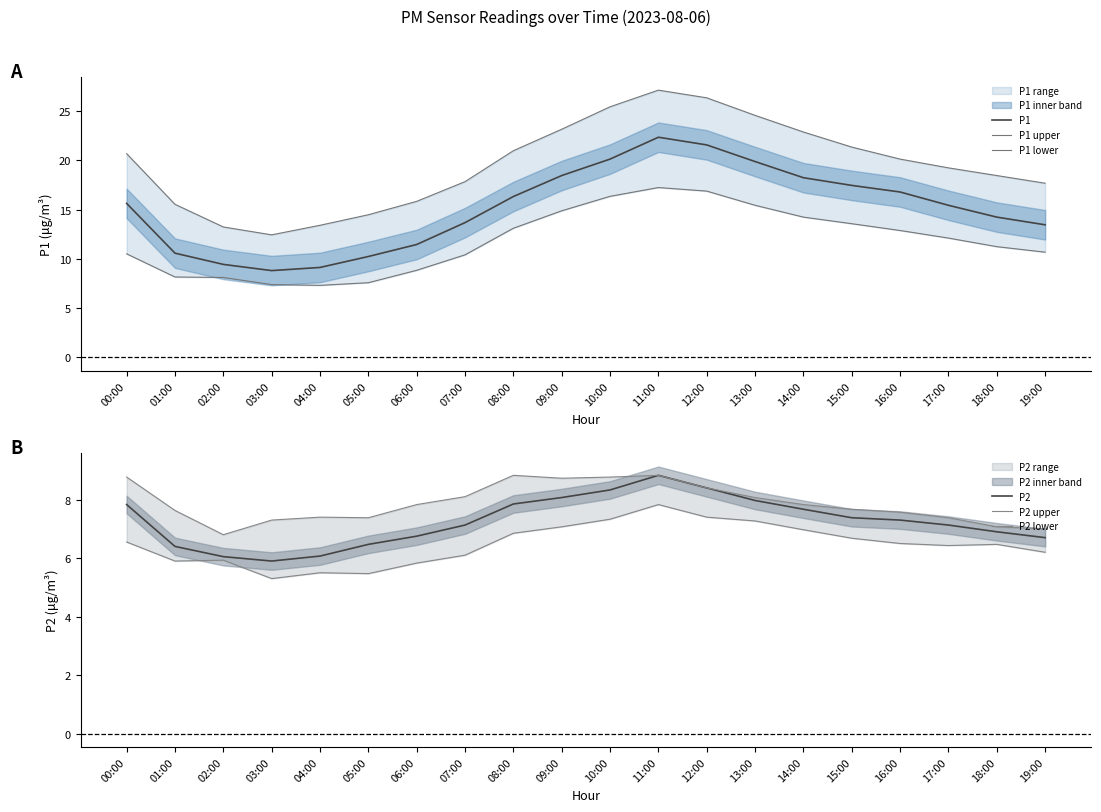

What is the sum of the P1 lower values at 10:00 and 12:00?

33.2